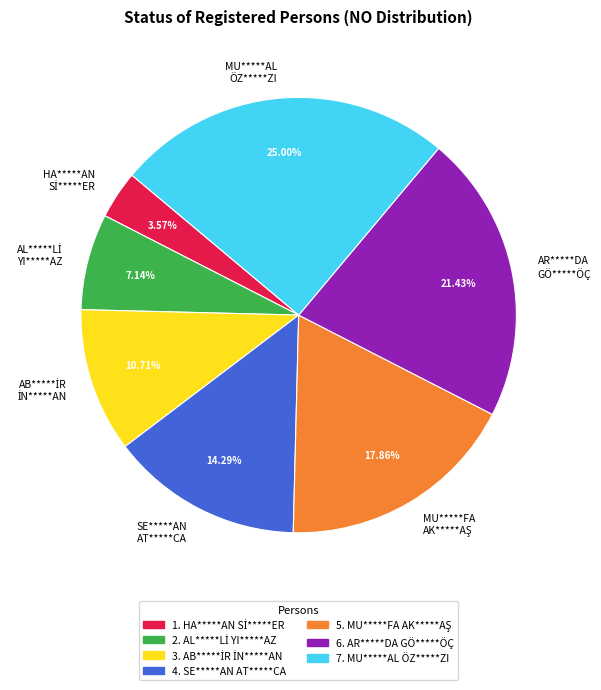

To the nearest percent, what is the average slice percentage?

14%